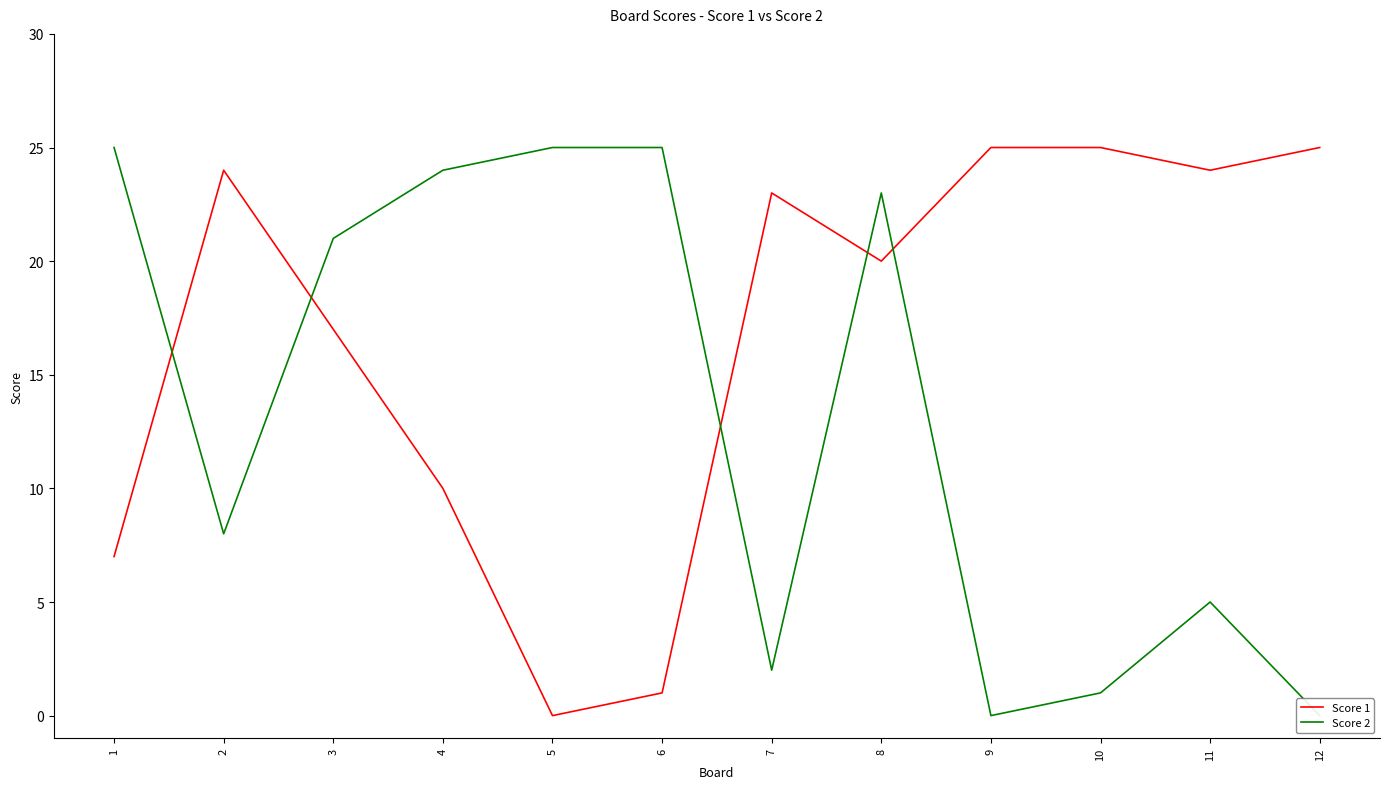

What is the value of the Score 1 point at the 12th from the left?

25